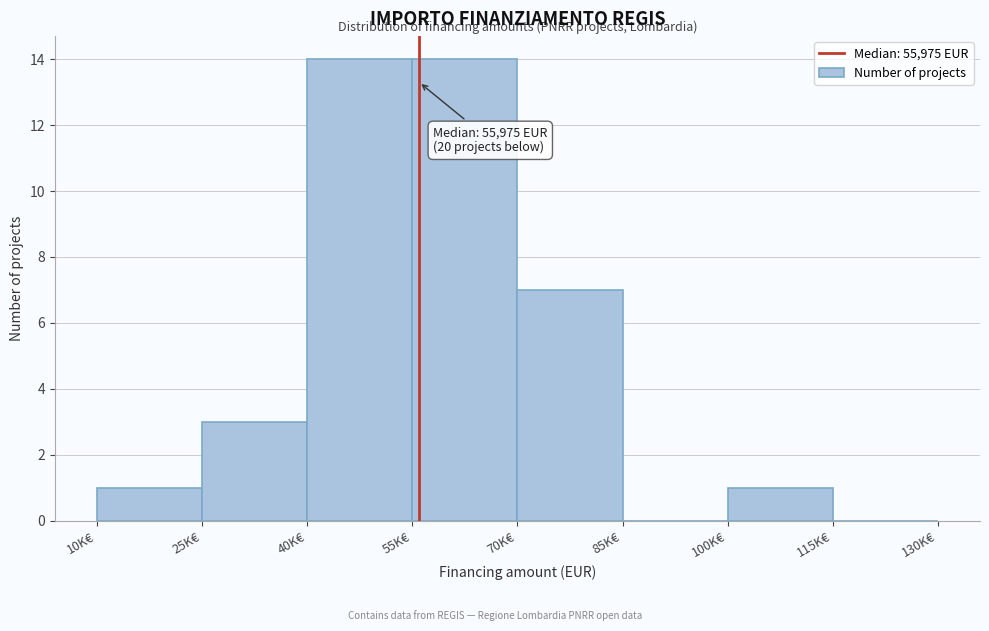

Reading right to left, extract all data points from this chart.

115K€=0	100K€=1	85K€=0	70K€=7	55K€=14	40K€=14	25K€=3	10K€=1